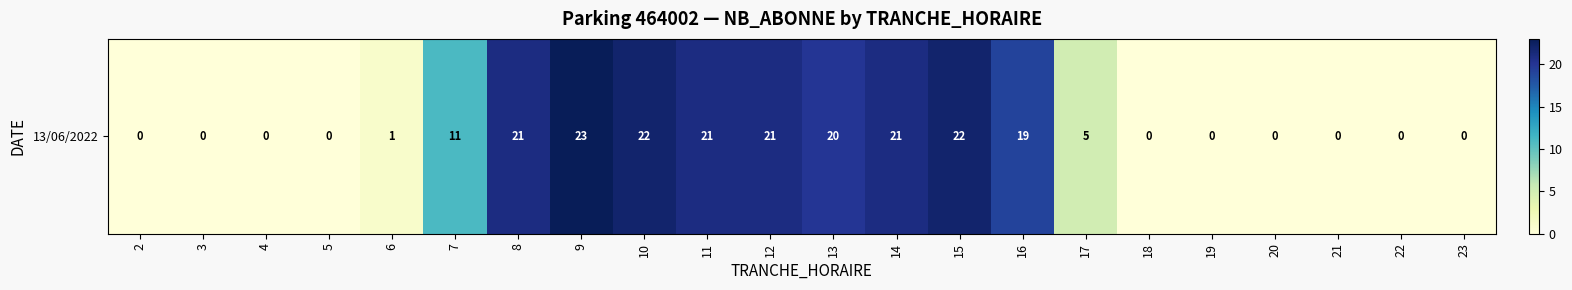

What is the sum of the values at 18 and 10?

22